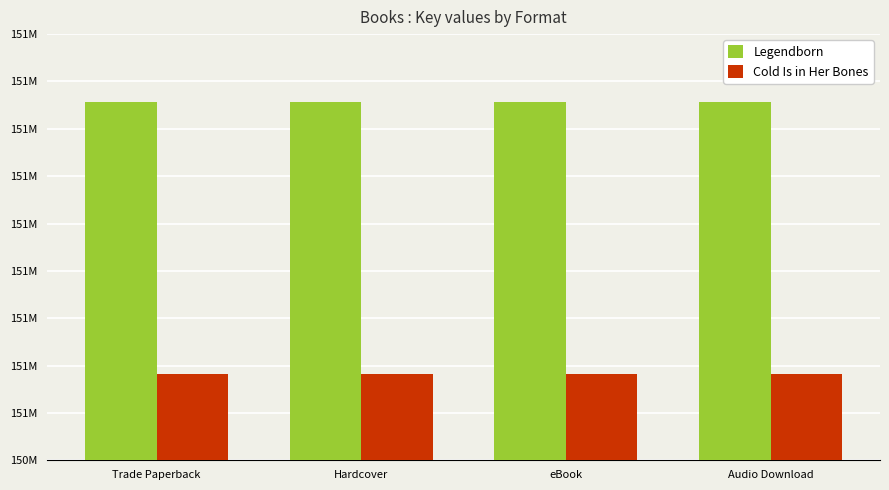

List the series in order of their overall mean, highest first.

Legendborn, Cold Is in Her Bones